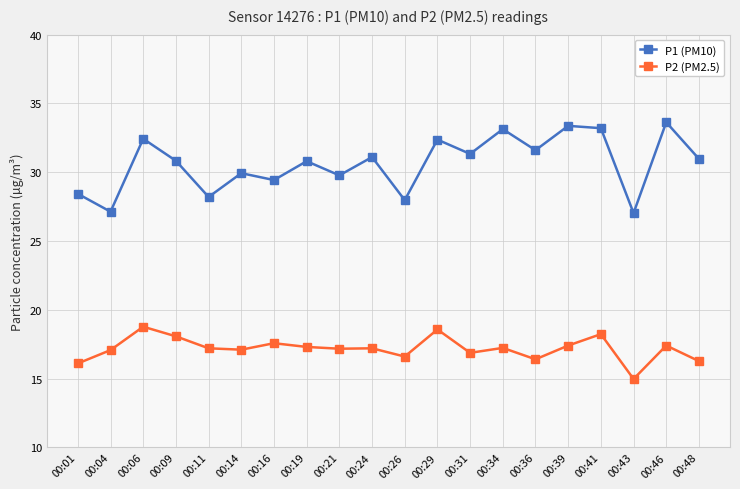

True or false: P1 (PM10) has more than 2 points higher than both neighbors.

True